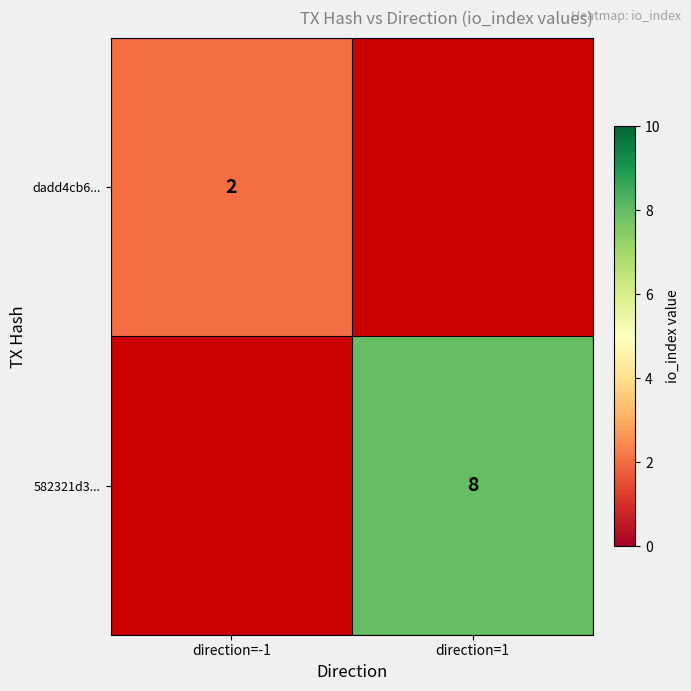

The dadd4cb6... series shows 2 at direction=-1. True or false?

True